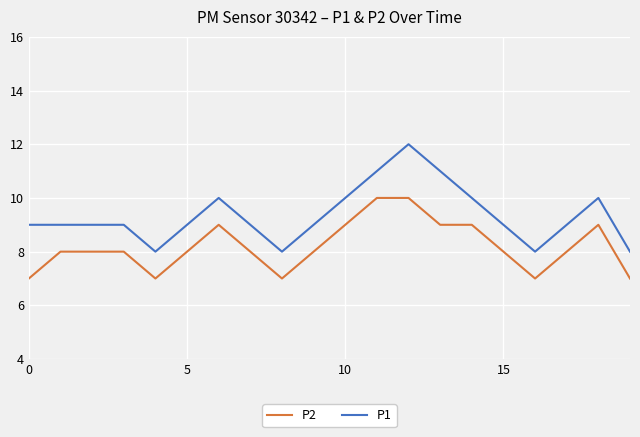

True or false: P1 and P2 intersect in this chart.

False